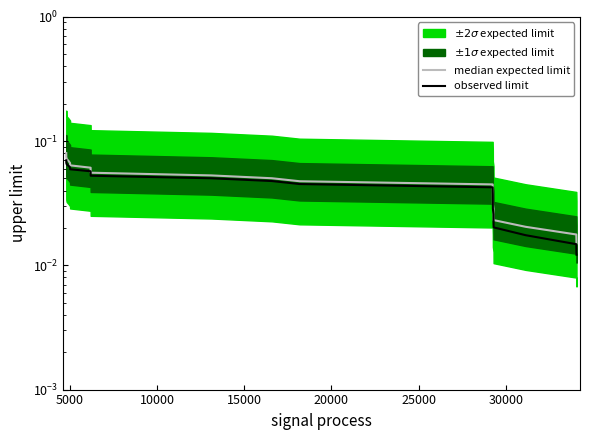

True or false: observed limit and median expected limit cross at least once.

False